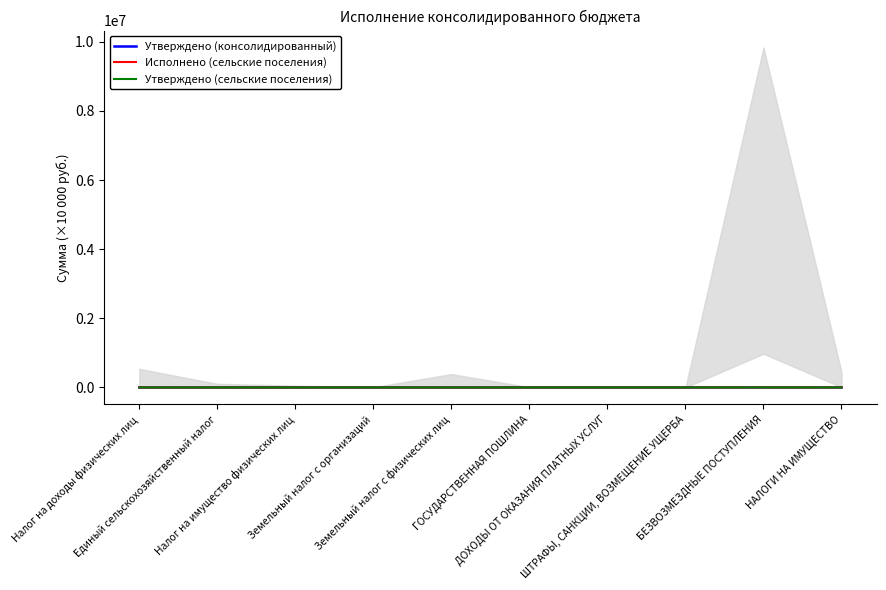

What is the difference between the Исполнено (сельские поселения) values at ДОХОДЫ ОТ ОКАЗАНИЯ ПЛАТНЫХ УСЛУГ and НАЛОГИ НА ИМУЩЕСТВО?

0.2